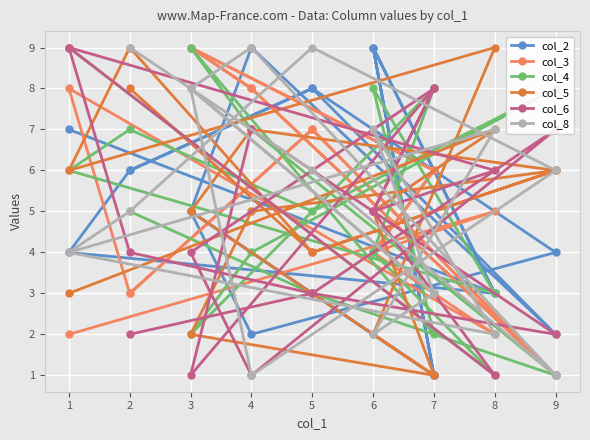

Which label corresponds to the largest value in the chart?

6